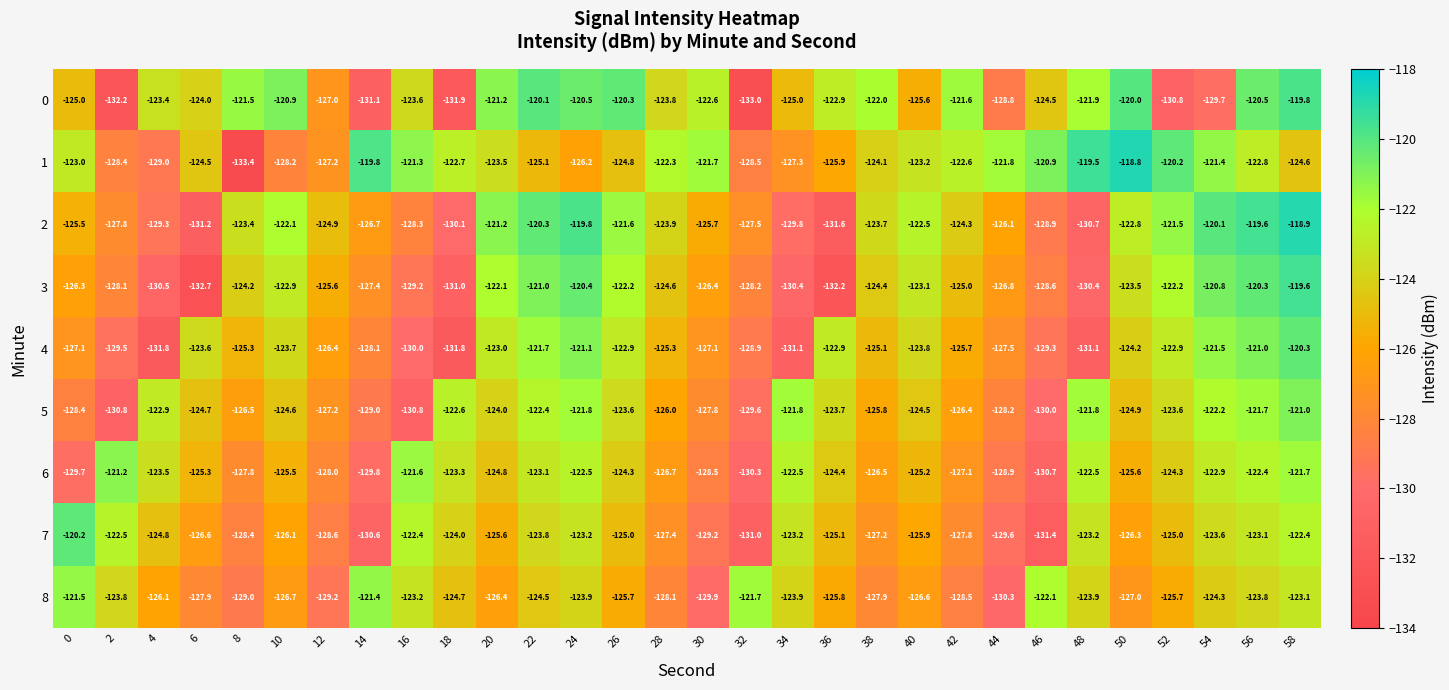

Where does the 5 series first go above -124?

4